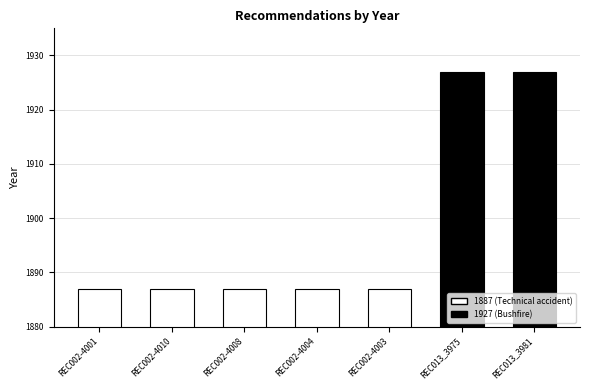

Does the chart contain stacked bars?

No